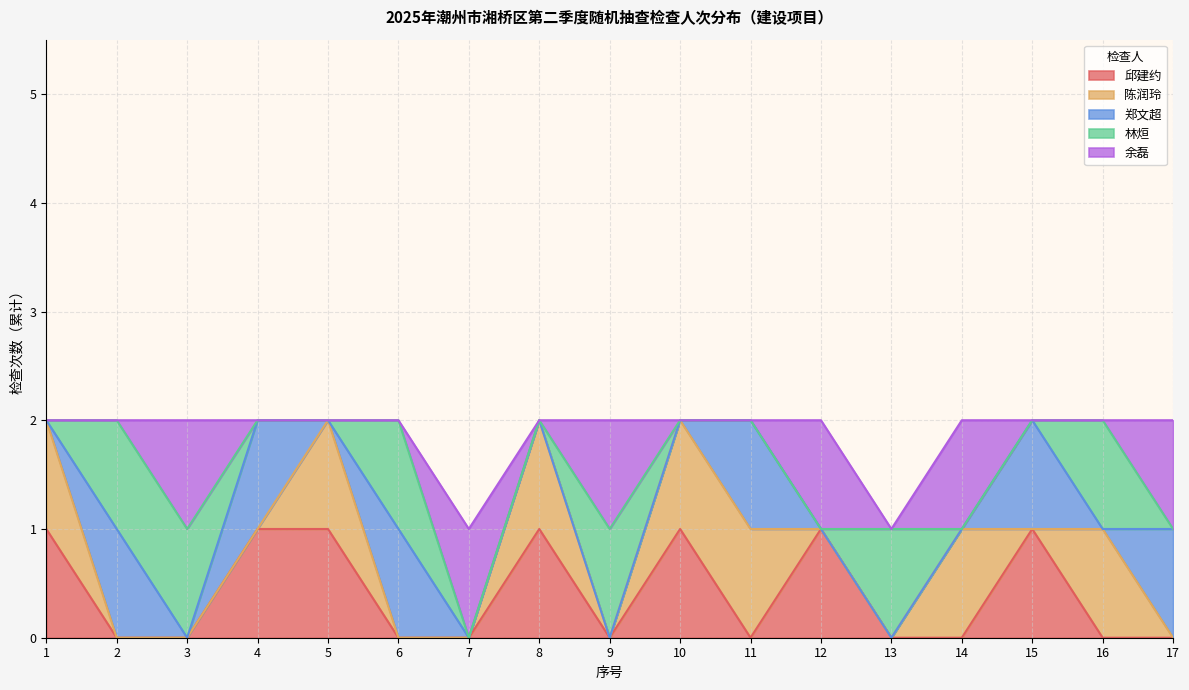

Reading left to right, what are all the values shown in this chart?

邱建约: 1	0	0	1	1	0	0	1	0	1	0	1	0	0	1	0	0
陈润玲: 1	0	0	0	1	0	0	1	0	1	1	0	0	1	0	1	0
郑文超: 0	1	0	1	0	1	0	0	0	0	1	0	0	0	1	0	1
林烜: 0	1	1	0	0	1	0	0	1	0	0	0	1	0	0	1	0
余磊: 0	0	1	0	0	0	1	0	1	0	0	1	0	1	0	0	1